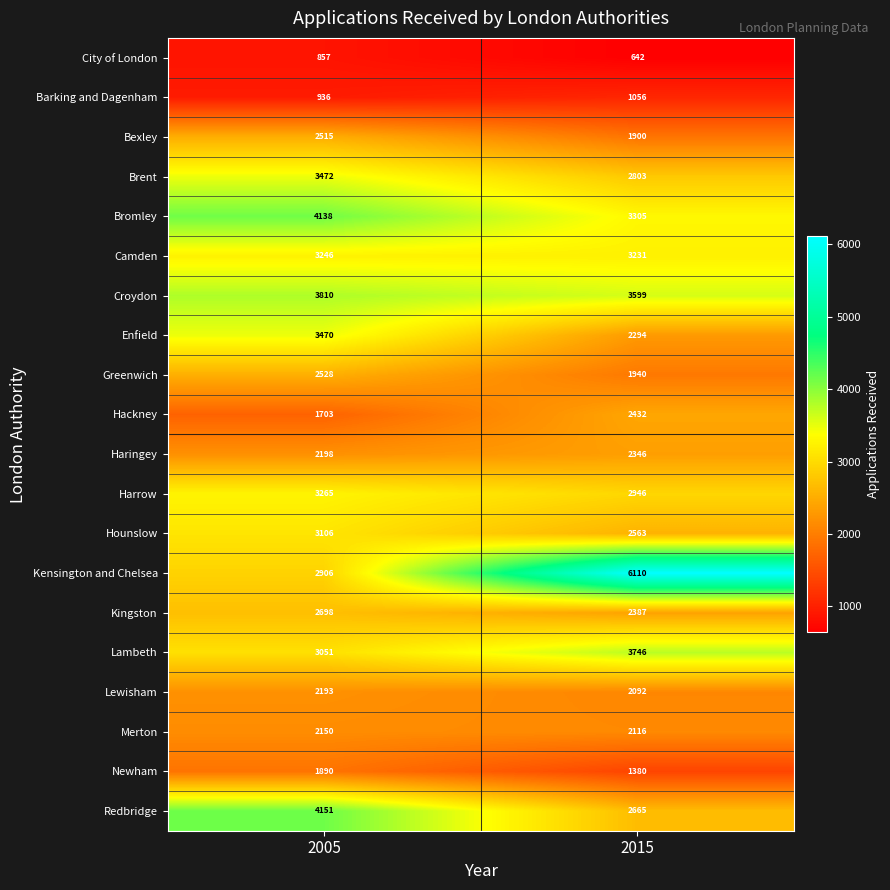

What is the difference between the maximum and minimum values in the Kingston series?

311